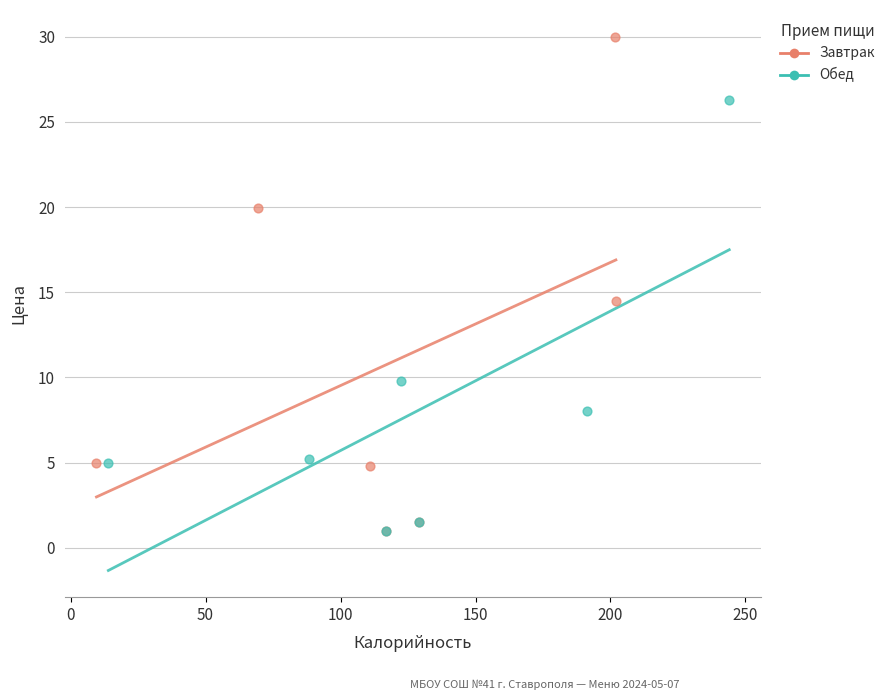

Which series has the widest spread of Y values?

Завтрак